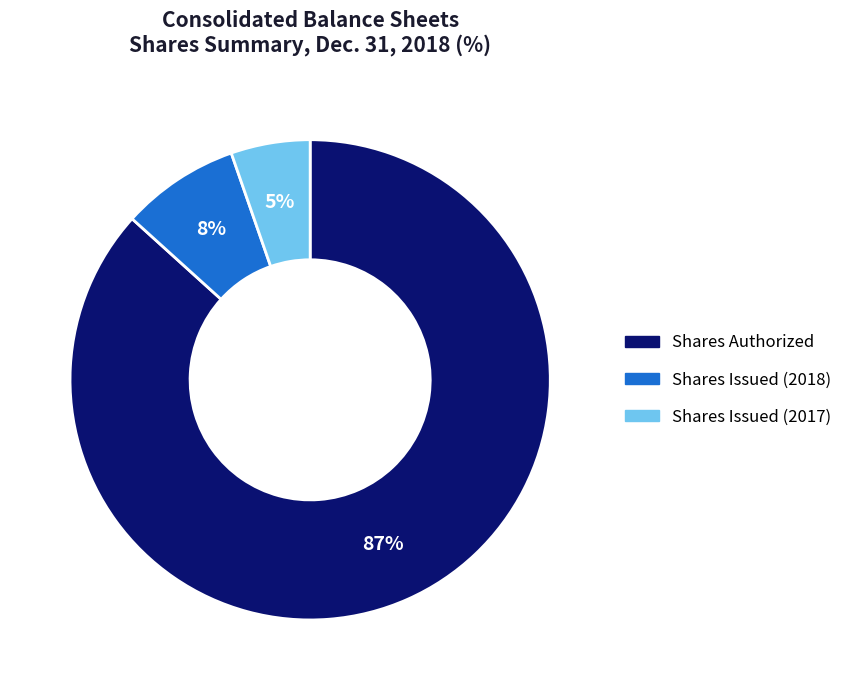

Is there any slice that represents more than half of the pie?

Yes